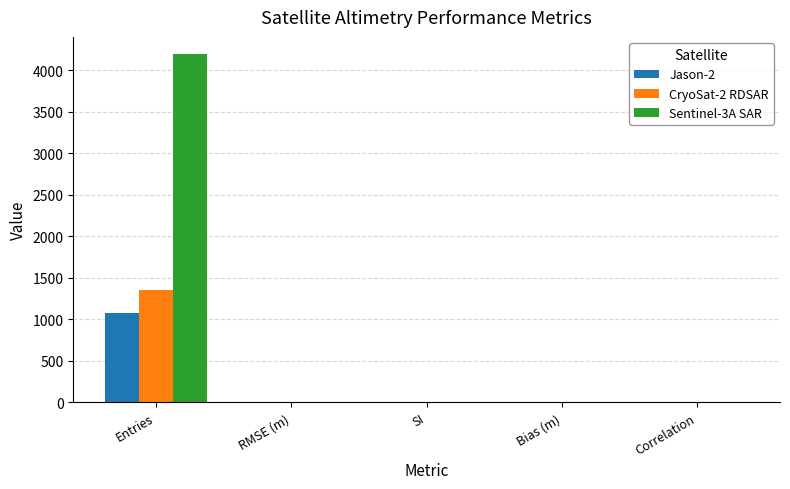

What is the highest value of the Jason-2 series?

1076.0